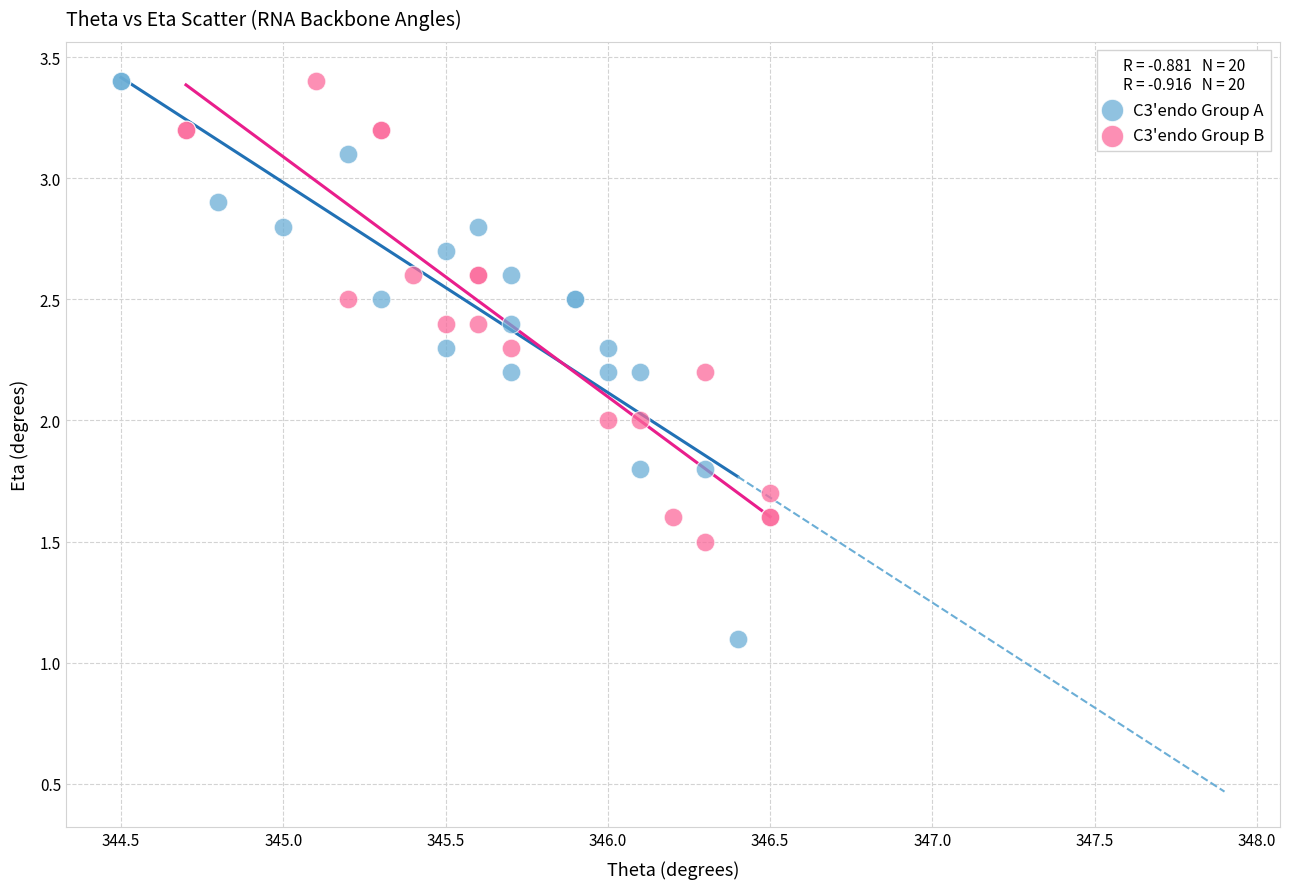

What are all the series names shown in the legend?

C3'endo Group A, C3'endo Group B